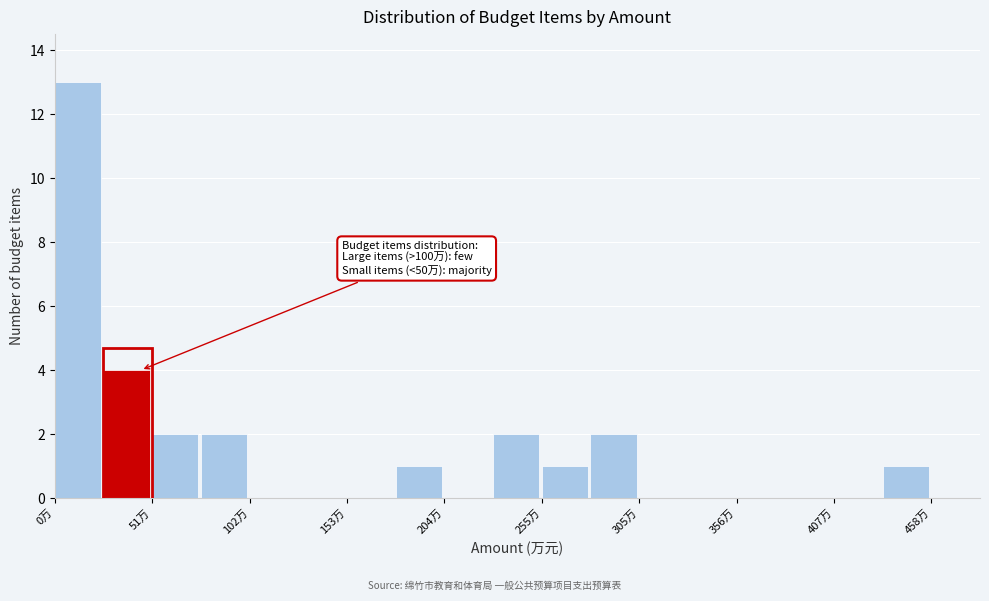

Read against the x-axis, roughly where is the centre of the tallest bar?

10